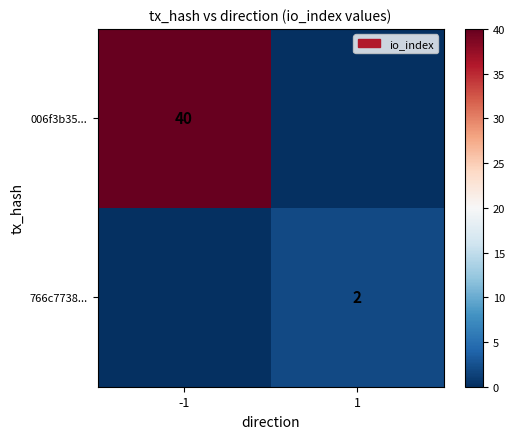

True or false: 766c7738... has a value of 2 at 1.

True